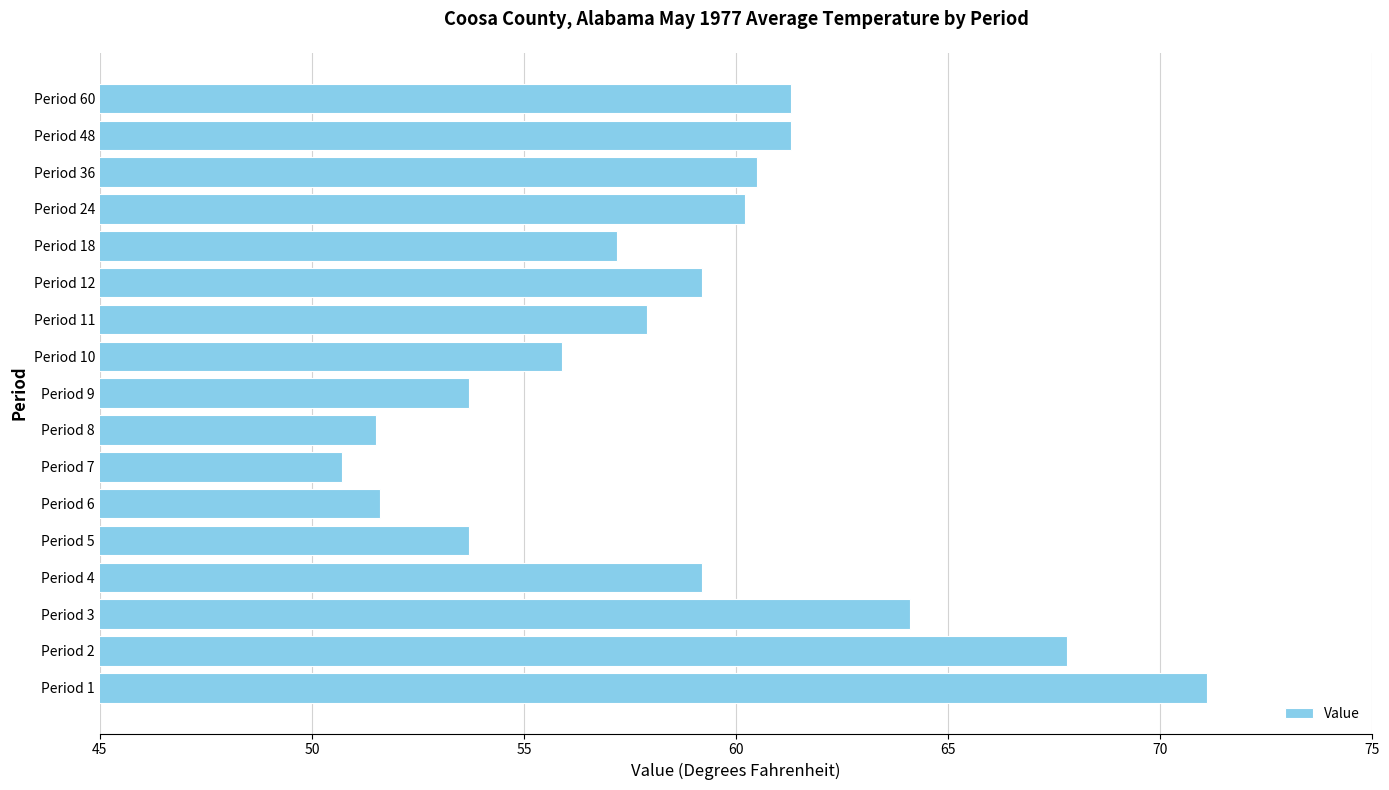

At which category does the chart reach its minimum across all series?

Period 7